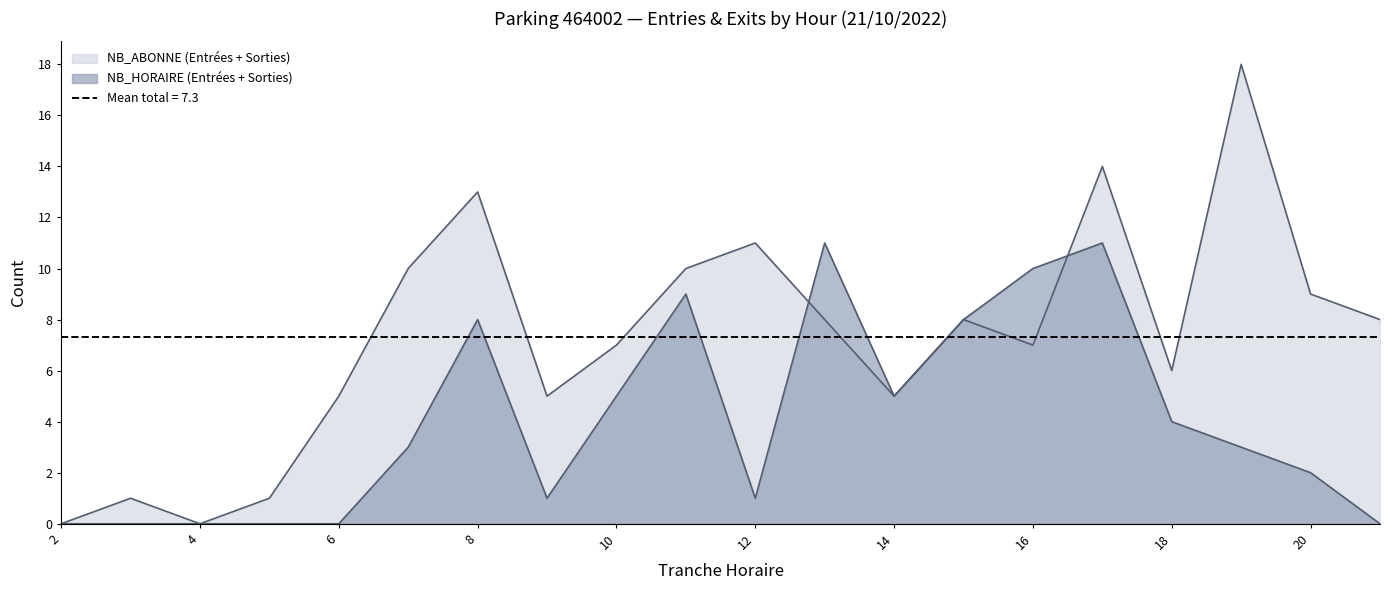

Which series has the largest total across all categories?

ENTREES_NB_ABONNE